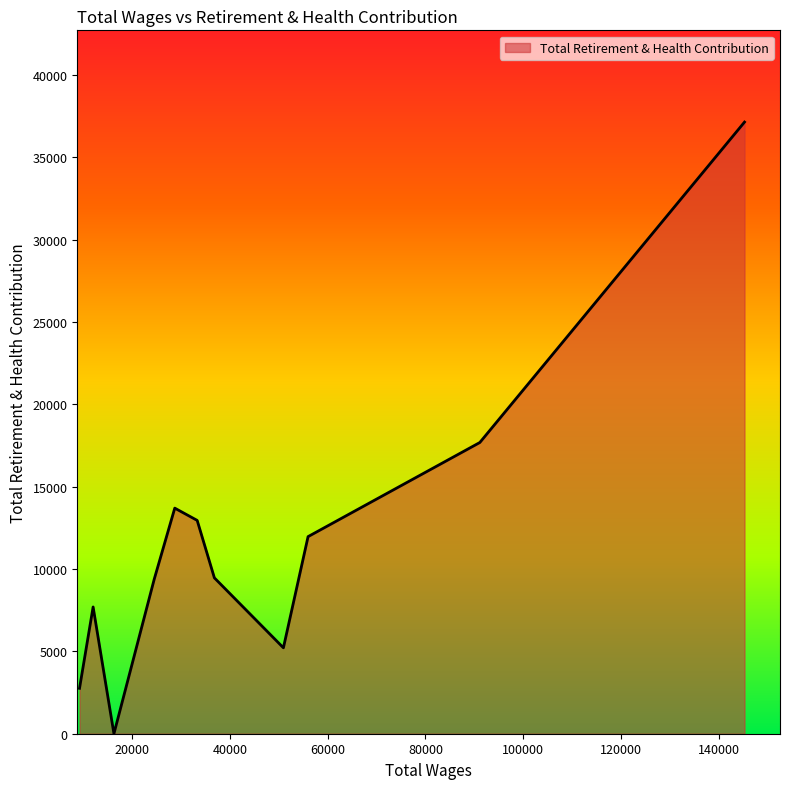

Does the chart have visible grid lines?

No